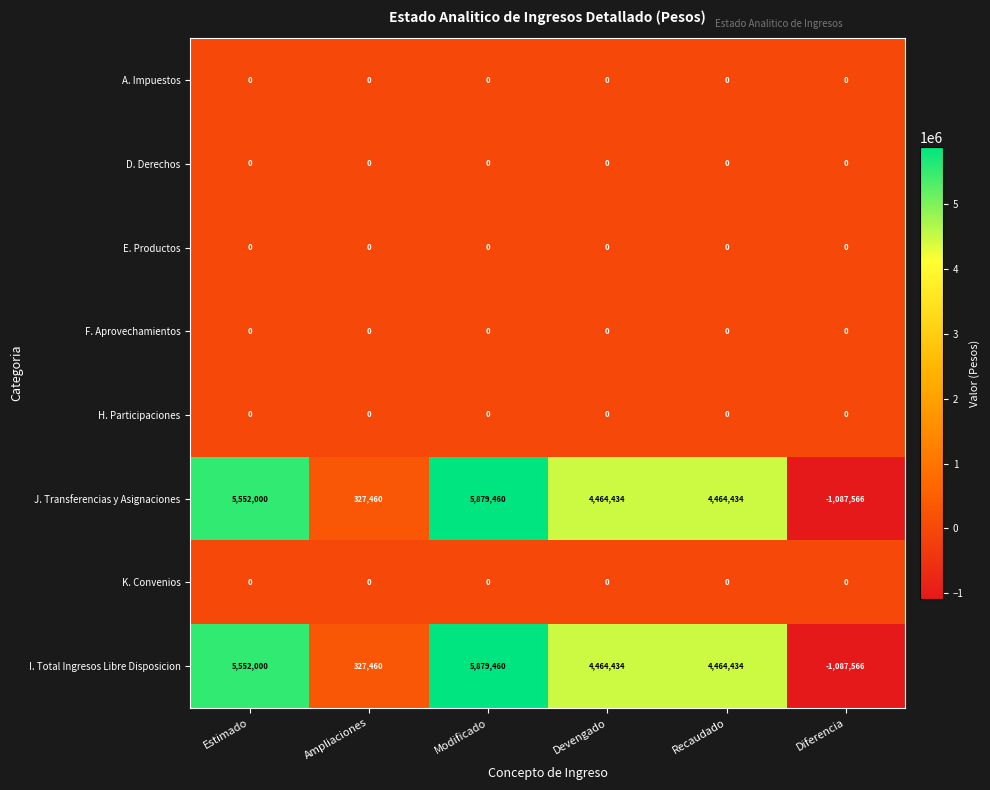

True or false: D. Derechos has a value of 0 at Recaudado.

True